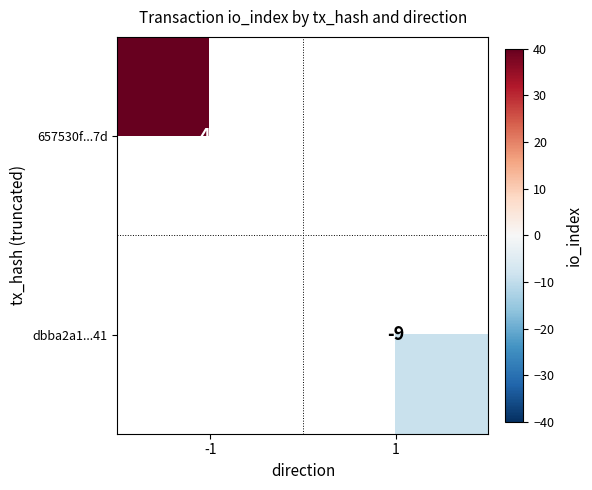

Is it true that dbba2a1...41 equals -9 at 1?

True